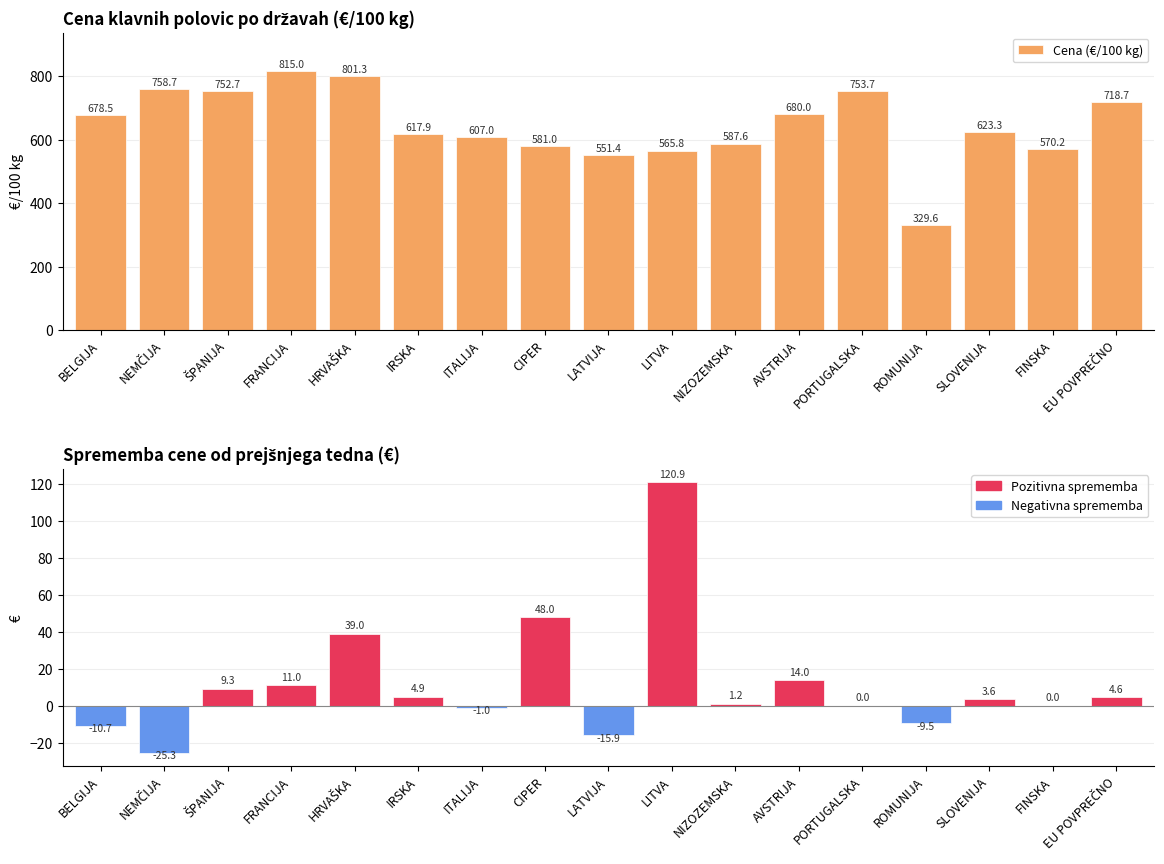

What is the average value of the Sprememba od prej. tedna (€) series?

11.4